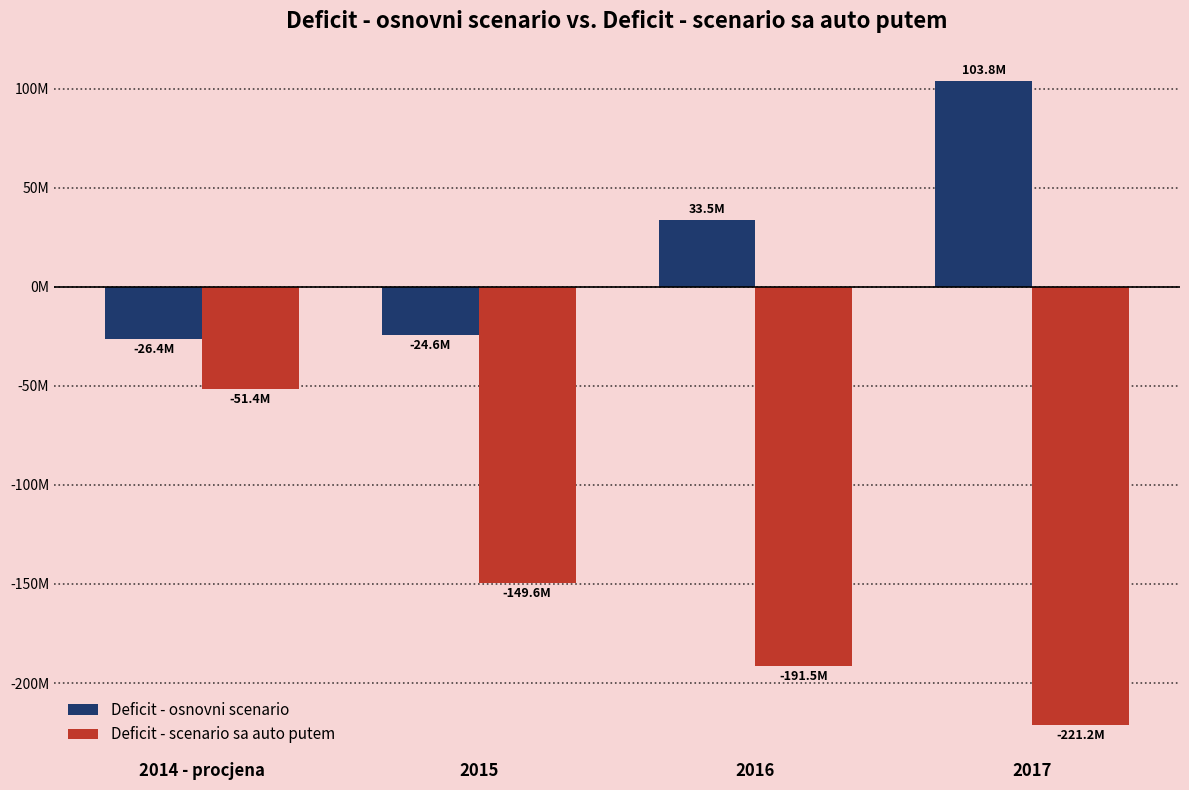

Which series has the largest total across all categories?

Deficit - osnovni scenario